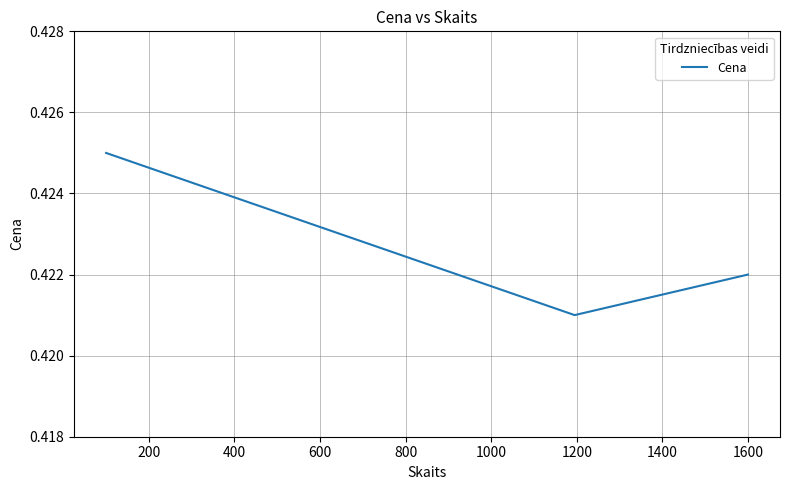

What is the sum of all values?

1.3